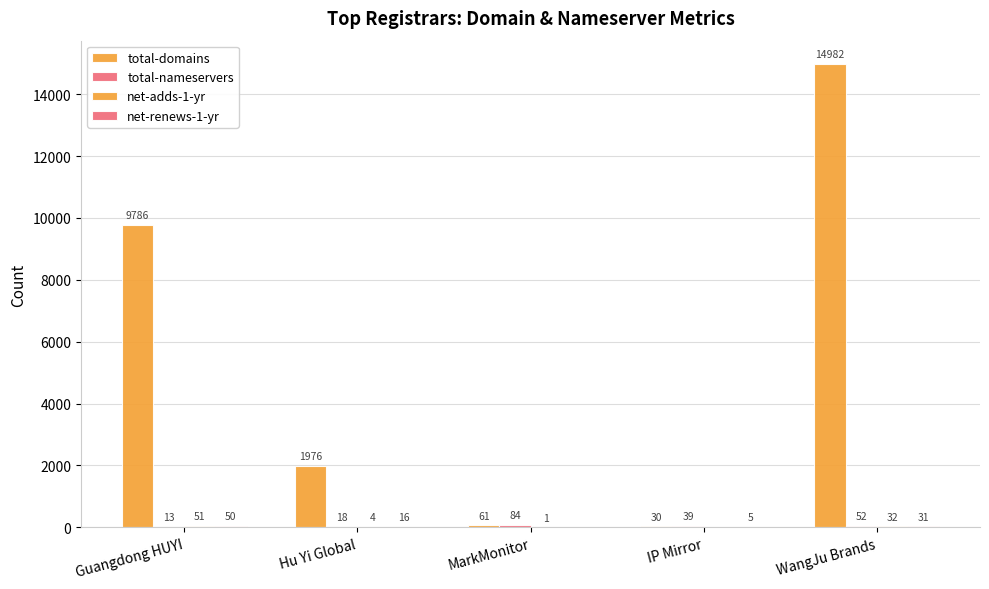

How many categories are shown in the chart?

5